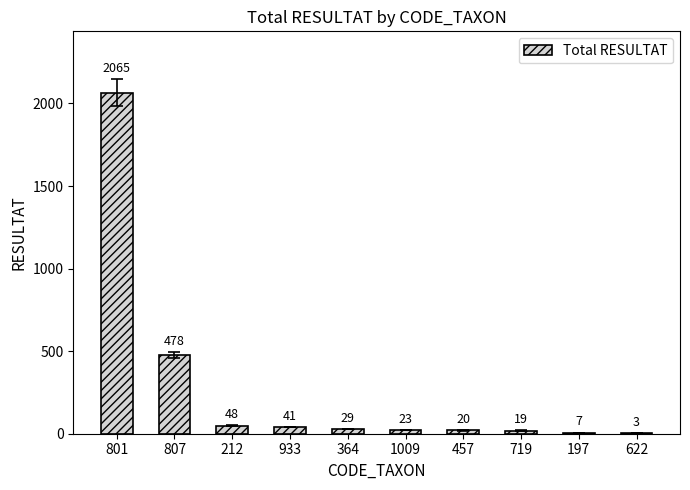

At which label is the value closest to 1034?

807